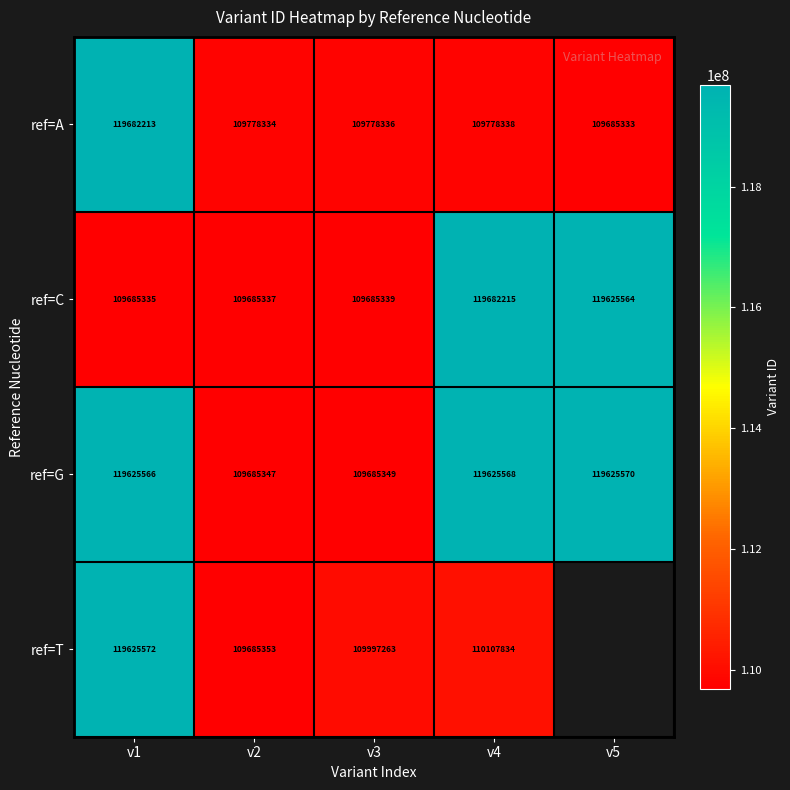

How many data points in ref=G are less than 119625566?

2